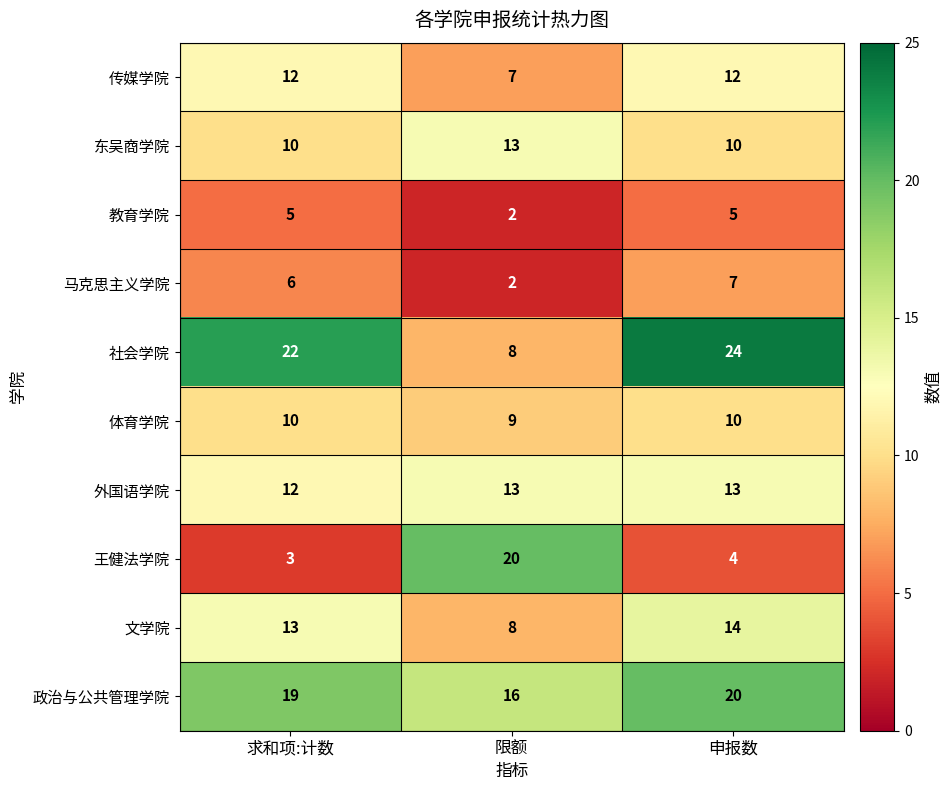

Count the 政治与公共管理学院 values in the range 16 to 20.

3